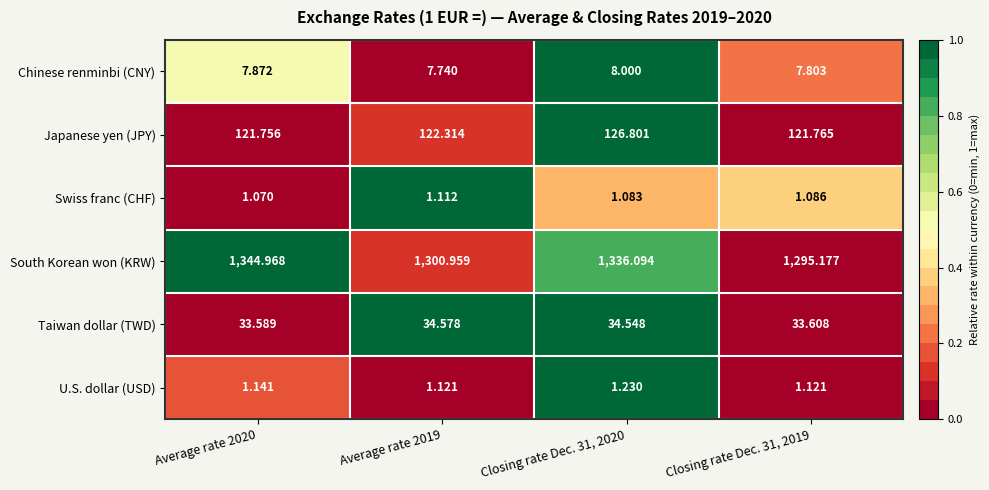

Which series has the widest spread of values?

South Korean won (KRW)